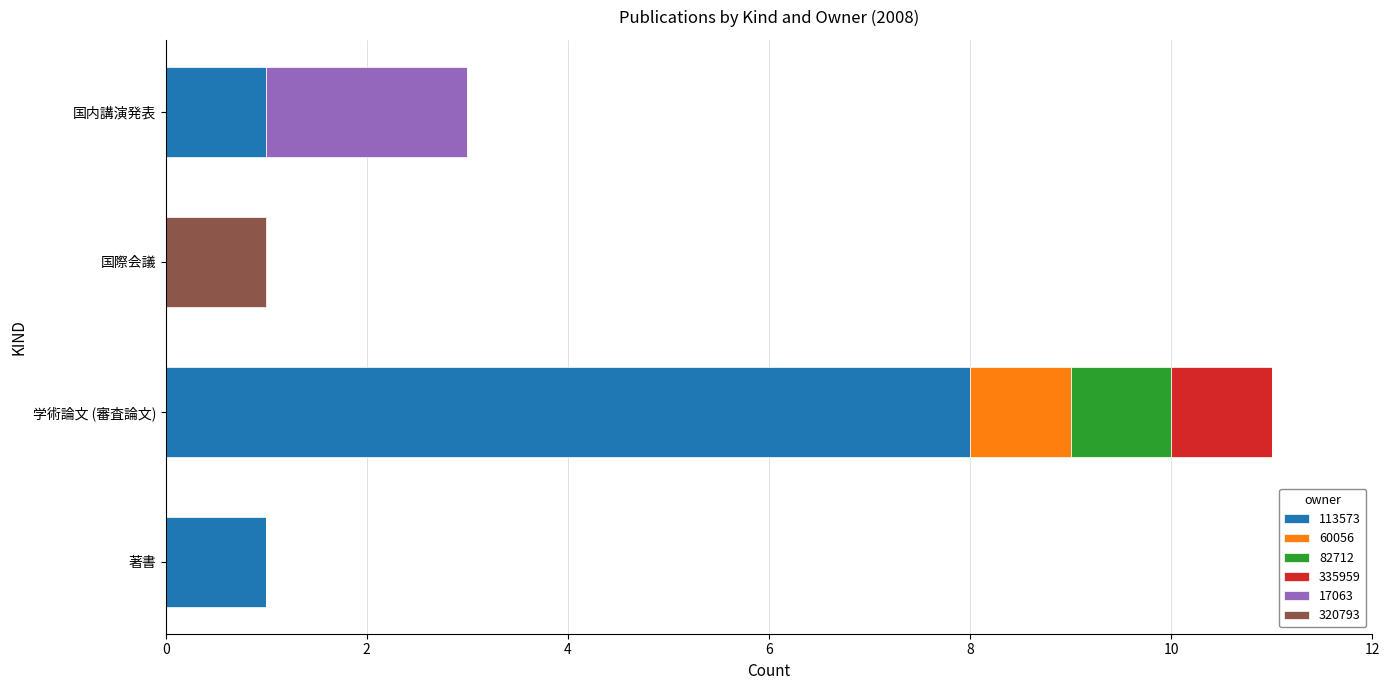

The 113573 series shows 11 at 学術論文 (審査論文). True or false?

False